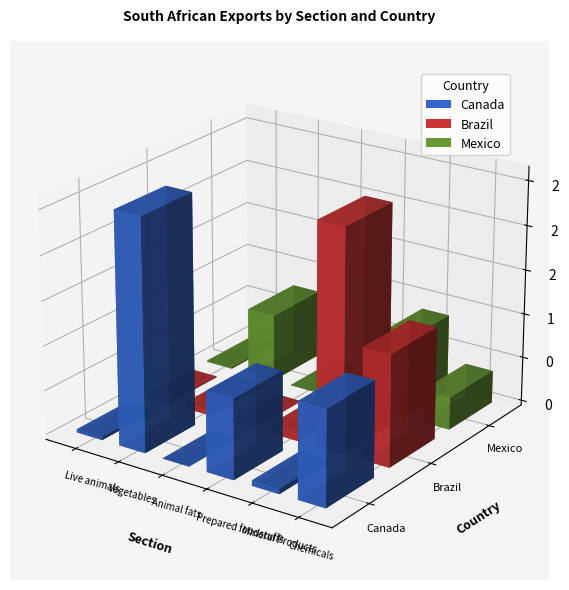

What is the difference between the highest and lowest values at Chemicals?

892504494